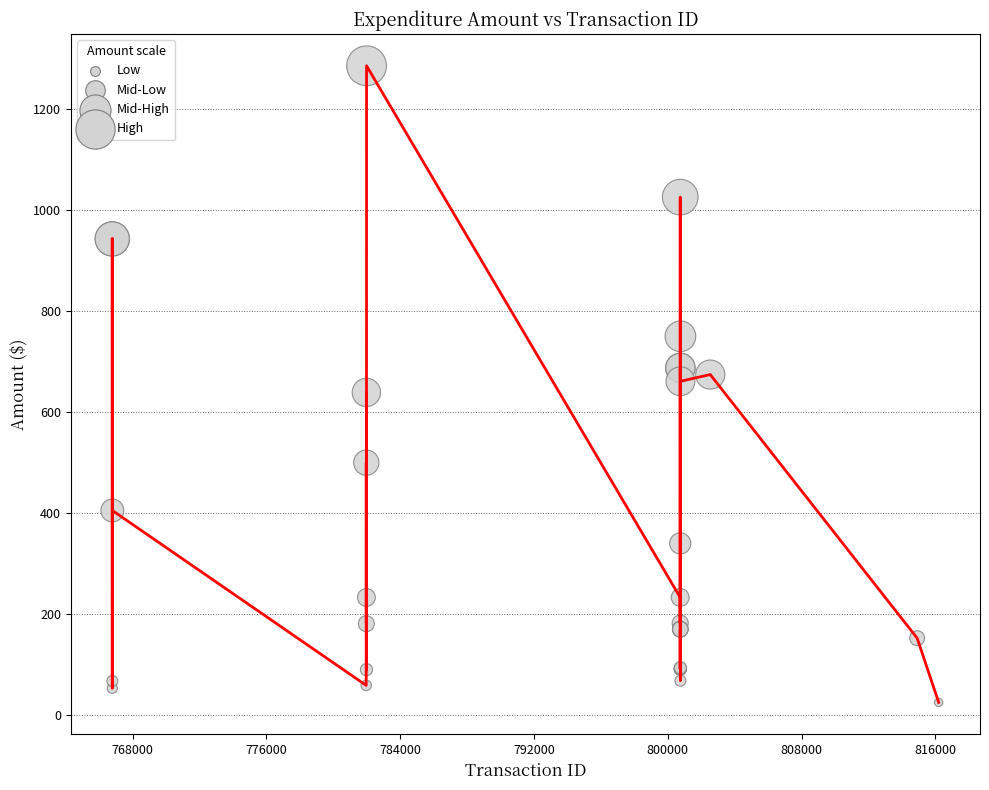

What is the difference between the maximum and minimum values?

1261.3